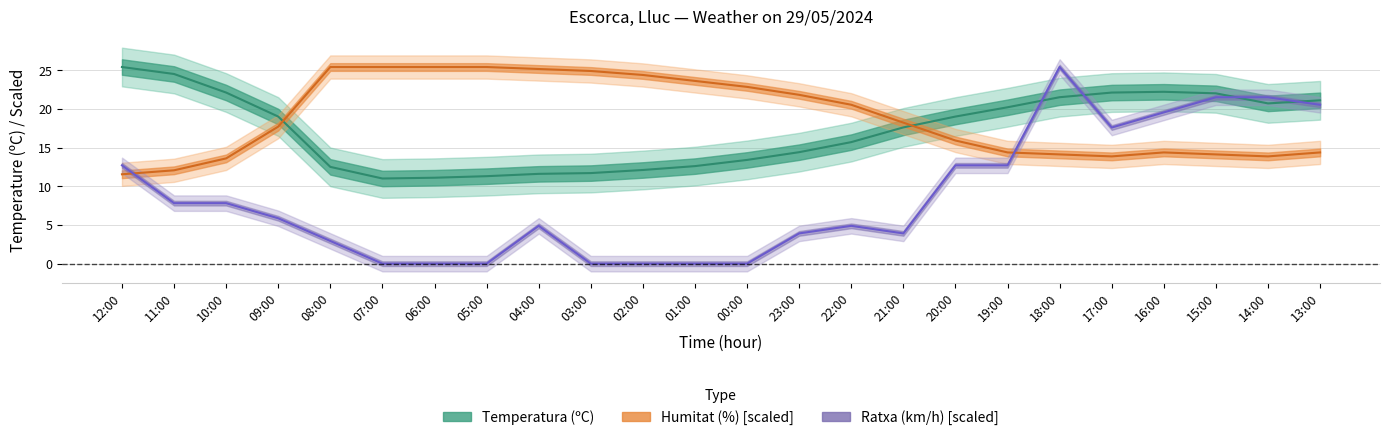

Rank the series by their maximum value, from lowest to highest.

Temperatura (ºC), Humitat (%) [scaled], Ratxa (km/h) [scaled]